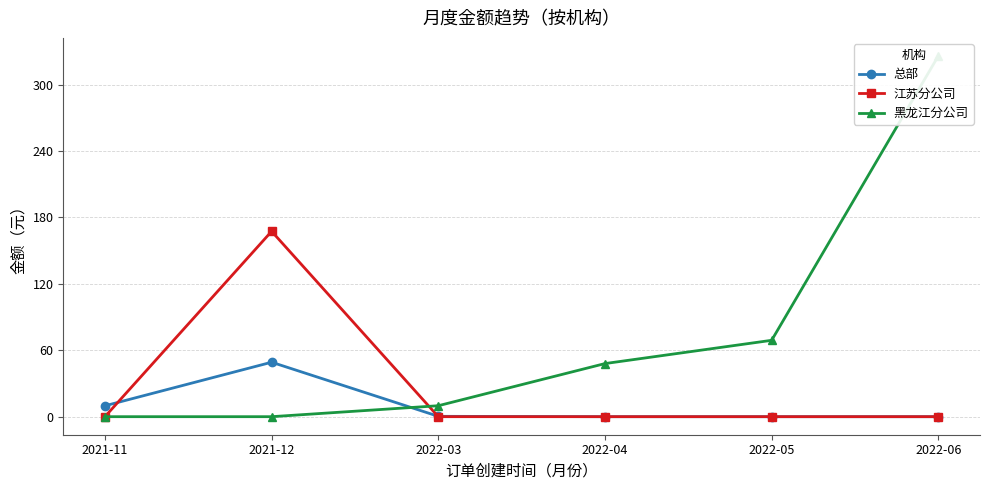

Which has a higher value, 2022-05 or 2022-04?

2022-05